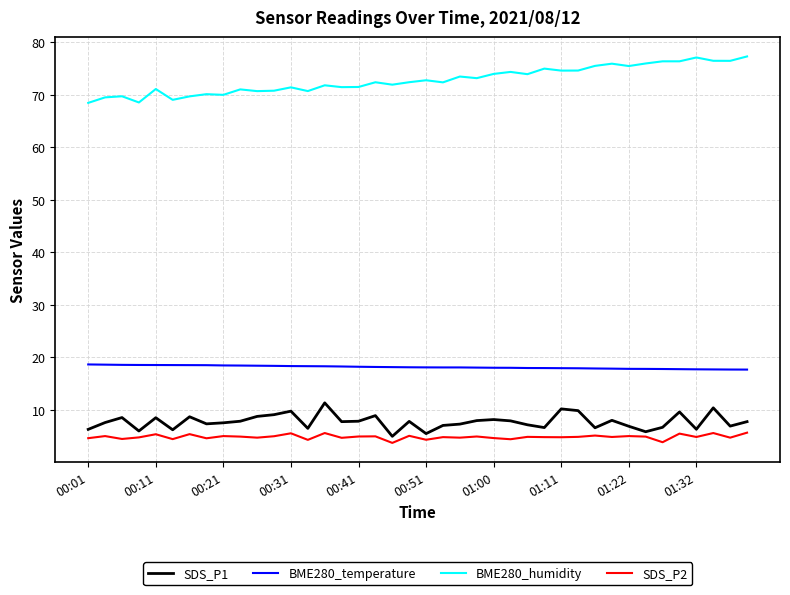

Which series has the largest total across all categories?

BME280_humidity